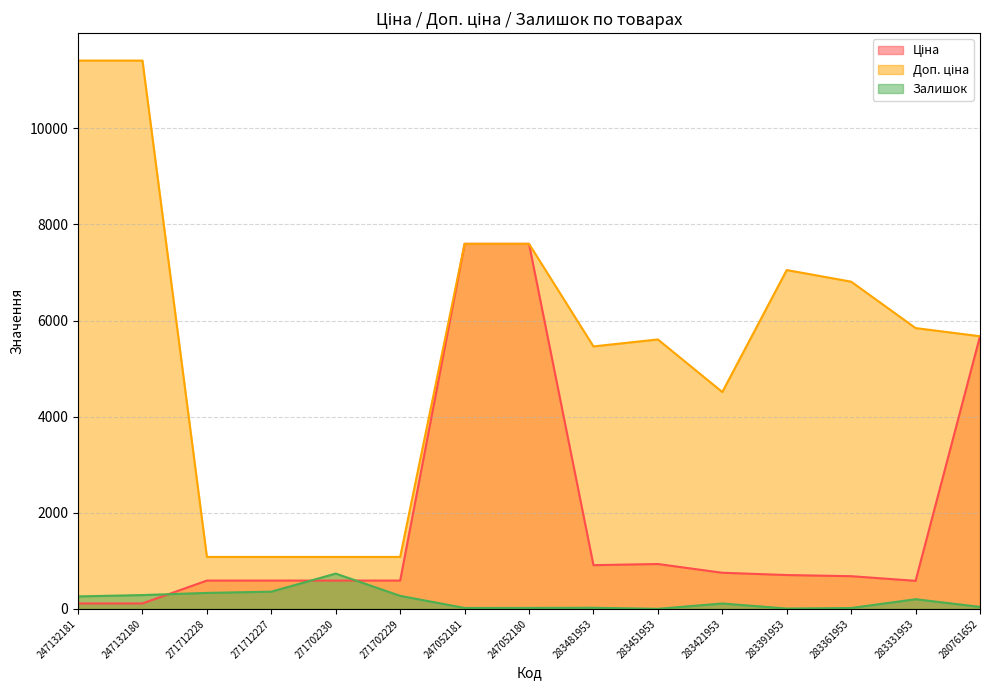

Where is the first local maximum for Залишок?

271702230